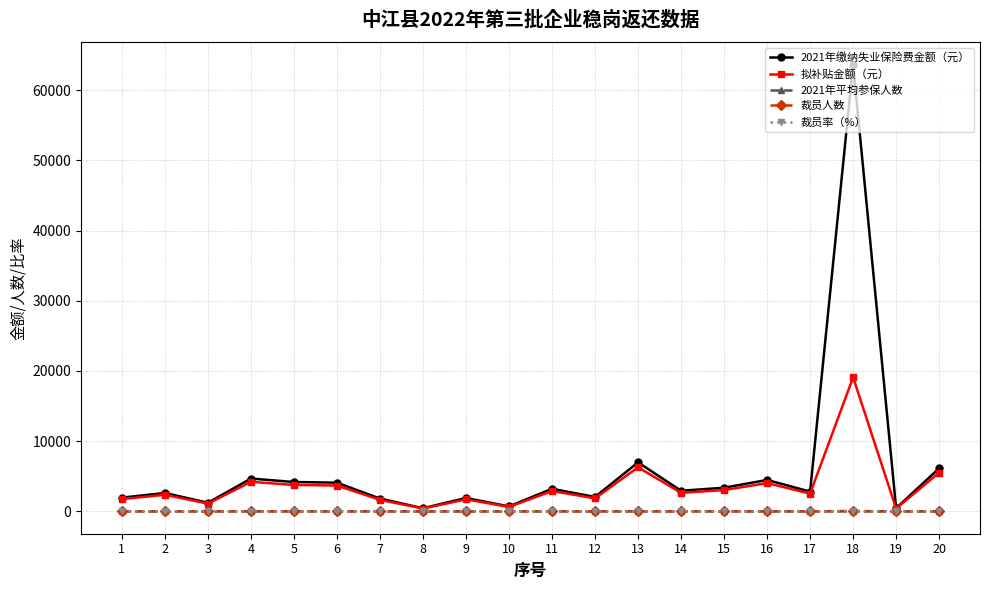

Count the number of data series in this chart.

5